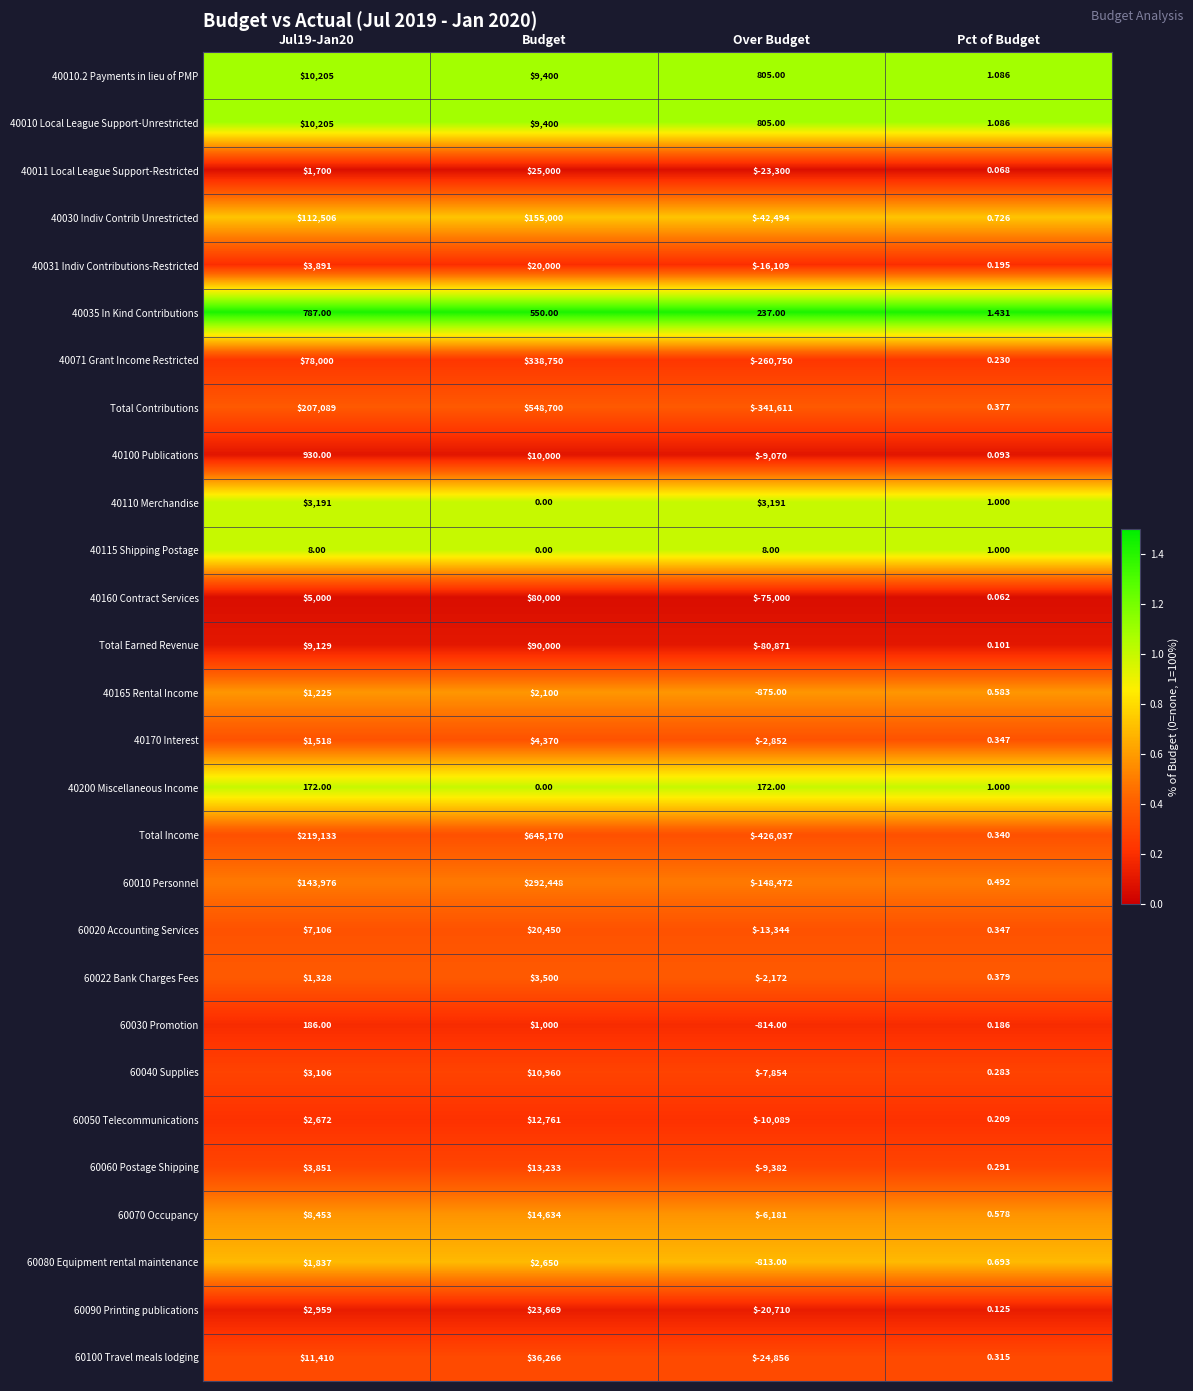

Which series changed the most between Budget and Over Budget?

Total Income